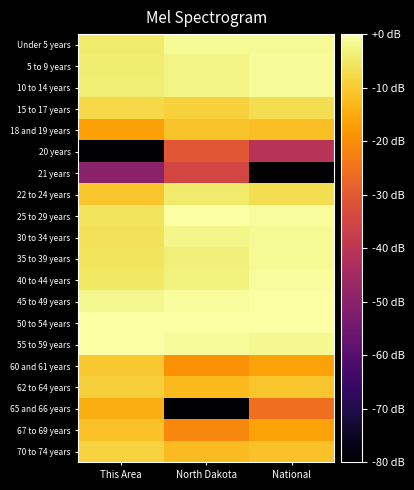

Rank the series by their maximum value, from highest to lowest.

45 to 49 years, 50 to 54 years, 55 to 59 years, 25 to 29 years, 40 to 44 years, 10 to 14 years, 5 to 9 years, Under 5 years, 35 to 39 years, 30 to 34 years, 22 to 24 years, 15 to 17 years, 70 to 74 years, 62 to 64 years, 60 and 61 years, 18 and 19 years, 67 to 69 years, 65 and 66 years, 20 years, 21 years